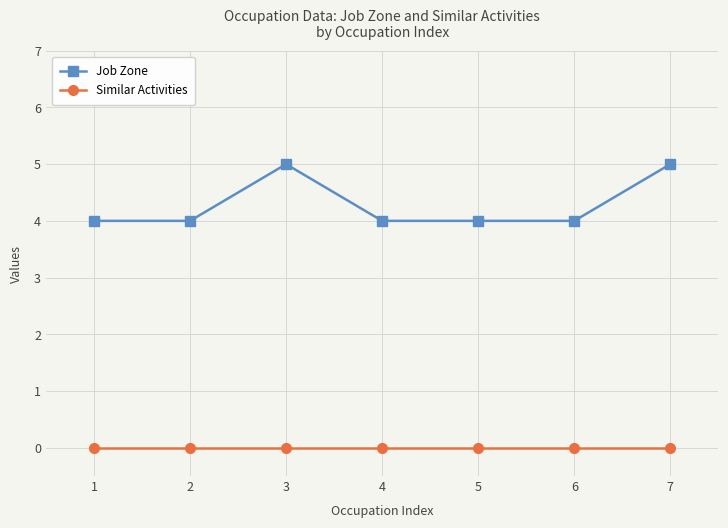

What value does the Job Zone series have at 4?

4